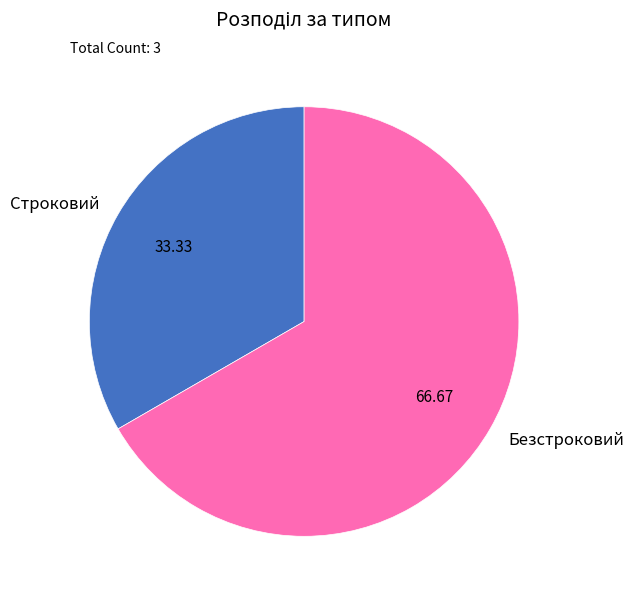

Rank the categories by value from lowest to highest.

Строковий, Безстроковий